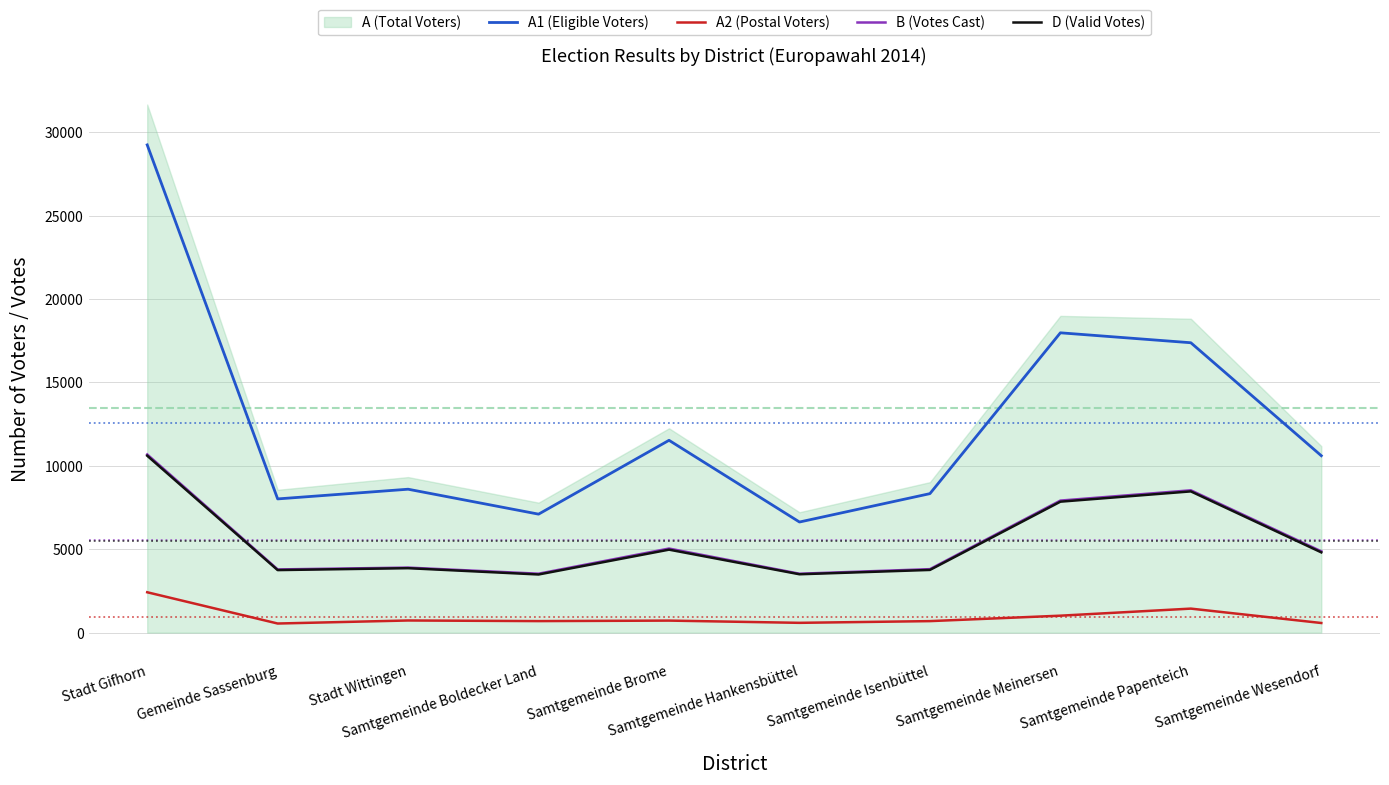

Is it true that A1 (Eligible Voters) equals 29004 at Samtgemeinde Papenteich?

False